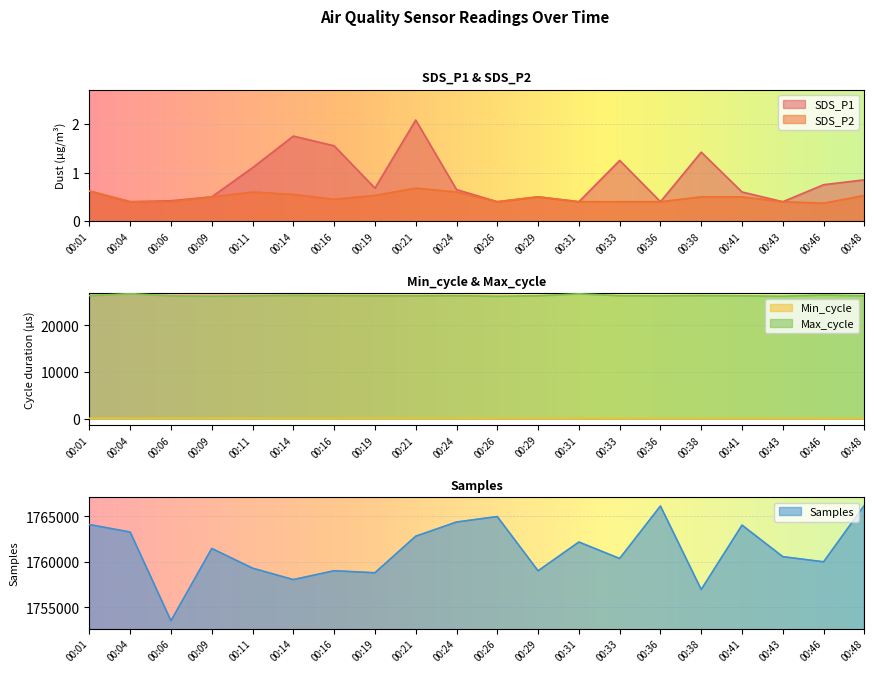

What is the spread (max minus min) of values at 00:09?

1761464.5